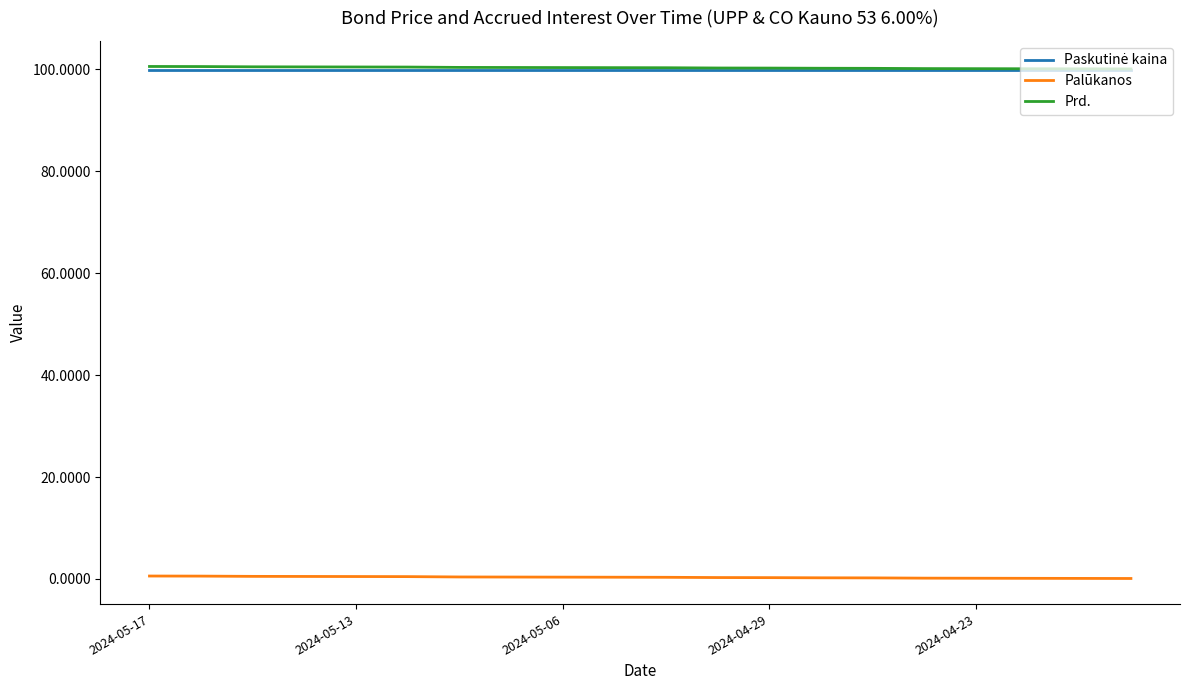

True or false: Palūkanos and Prd. cross at least once.

False